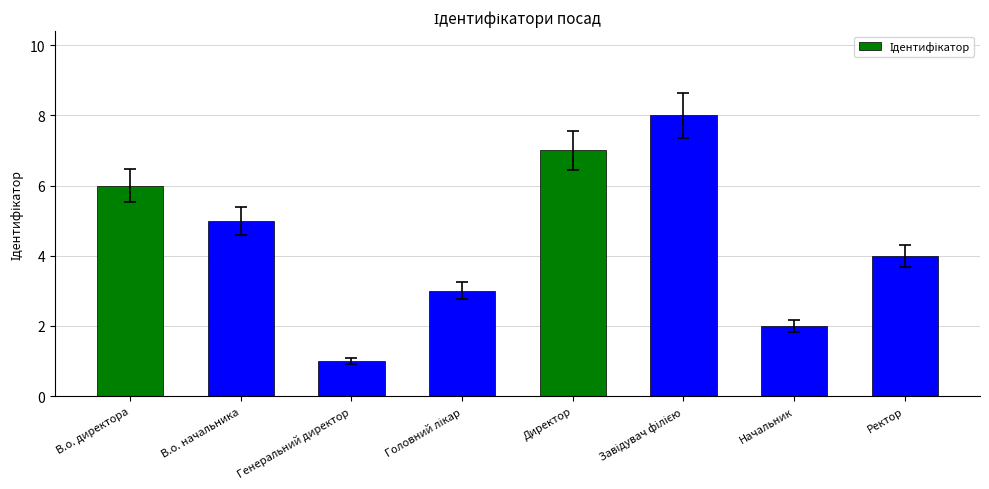

At which category does the chart reach its minimum across all series?

Генеральний директор